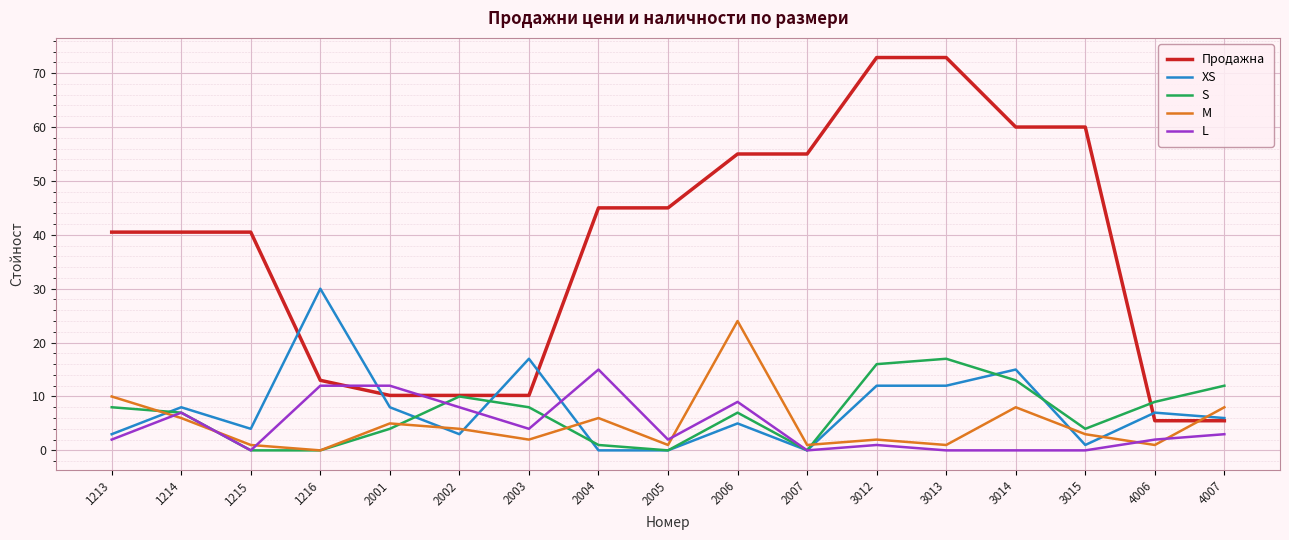

What is the difference between the highest and lowest values at 2006?

50.0